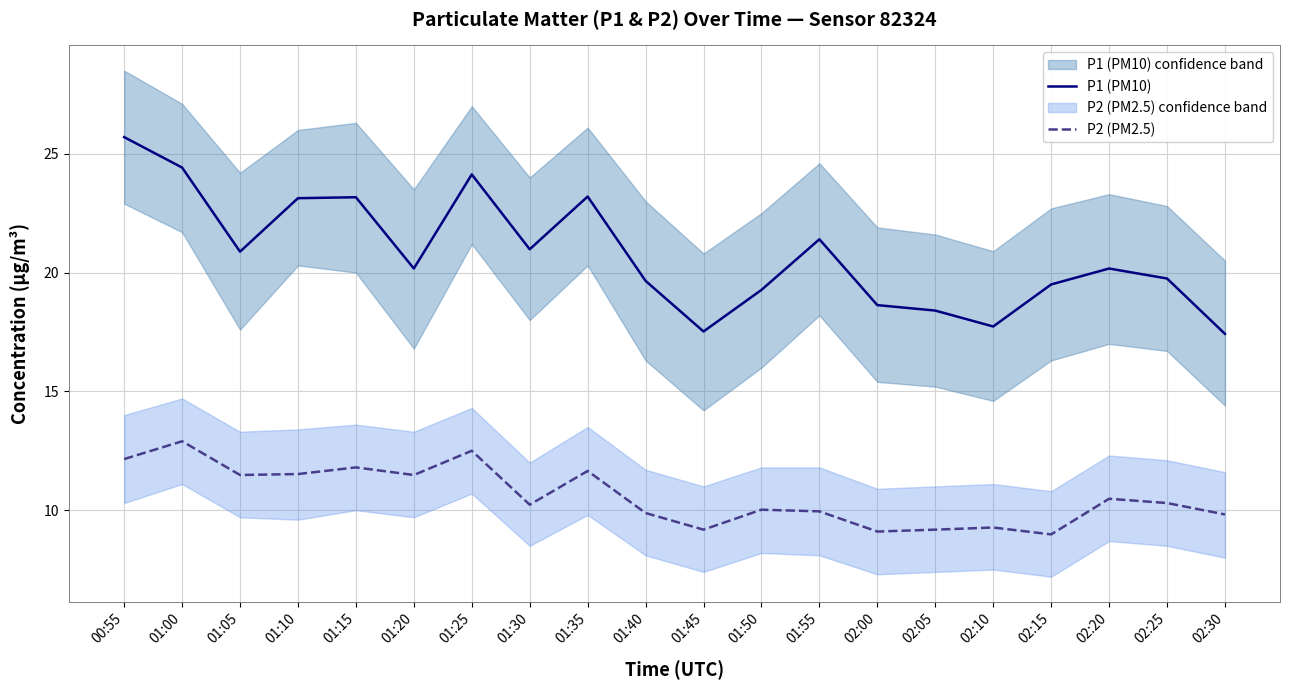

In P1 (PM10), how many points are lower than both neighbors (excluding endpoints)?

5